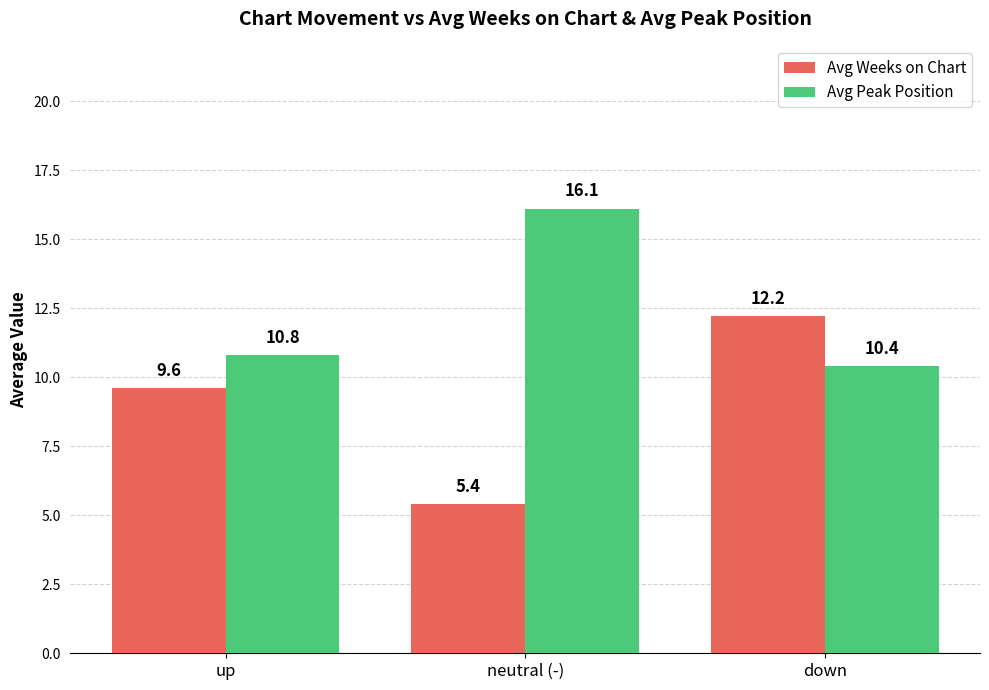

What is the average value of the Avg Weeks on Chart series?

9.1